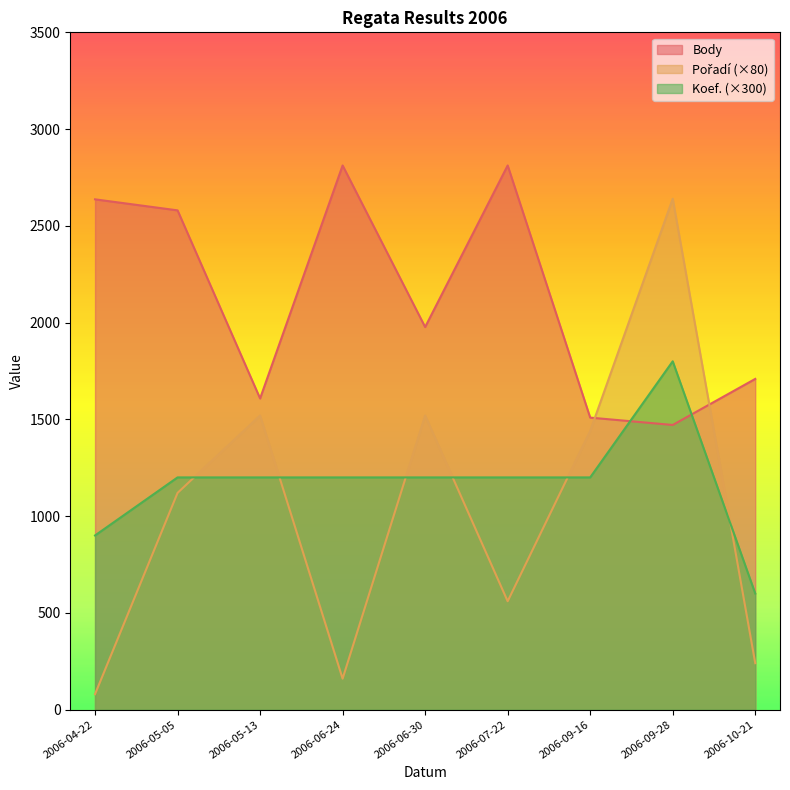

What is the label of the 3rd point from the left?

2006-05-13